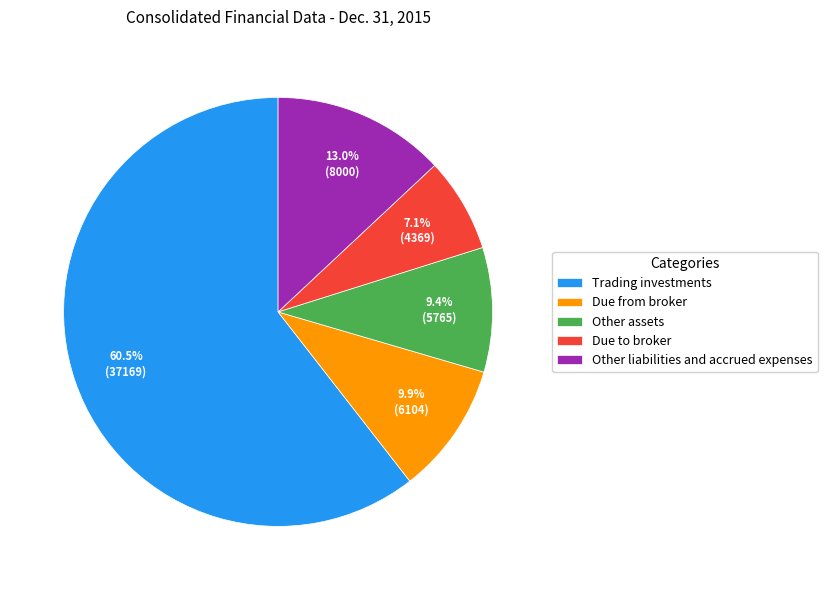

What portion of the pie excludes Other assets?

90.6%